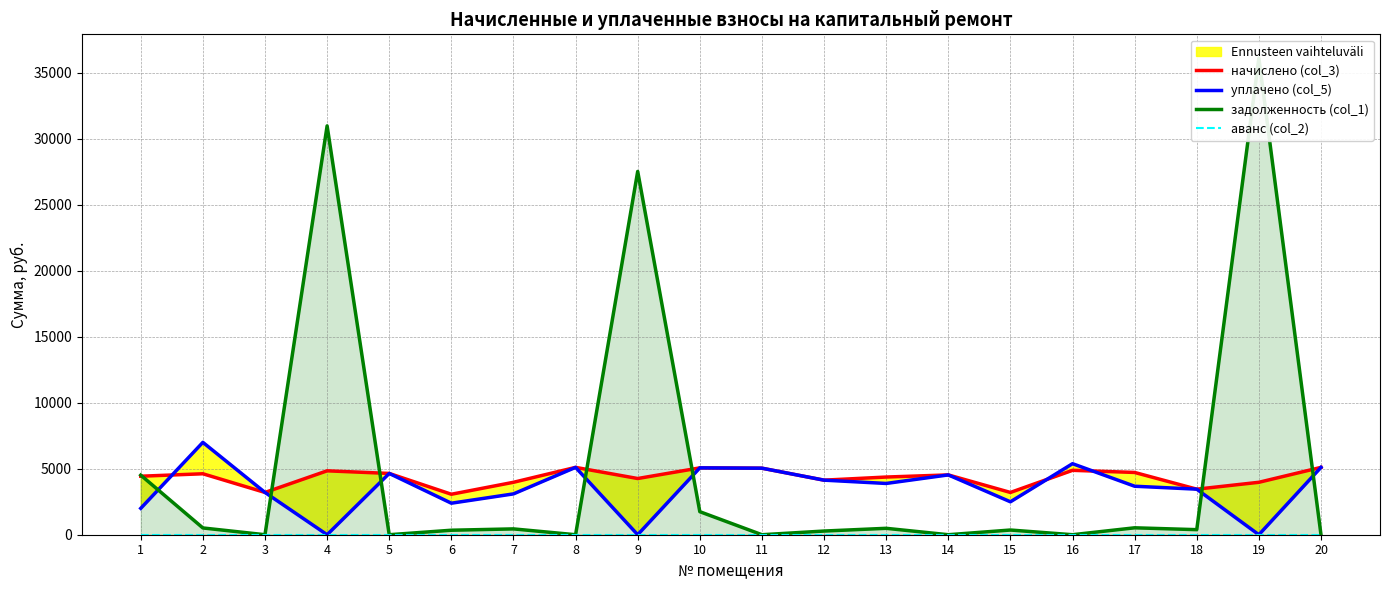

At which category is the sum across all series the highest?

19